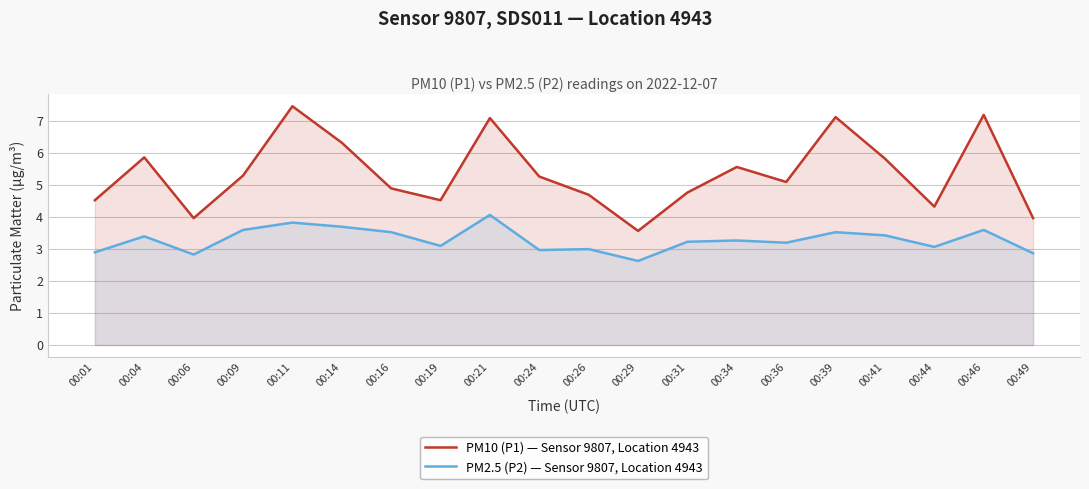

Where is PM10 (P1) — Sensor 9807, Location 4943 nearest to the value 5?

00:16